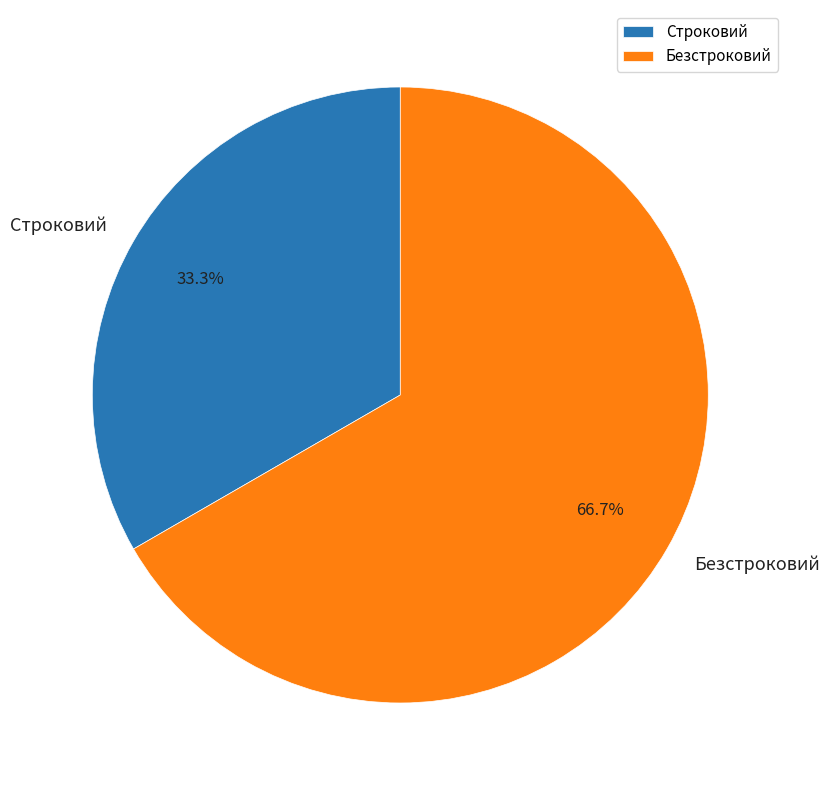

Is it true that Строковий is 33% of the pie?

True